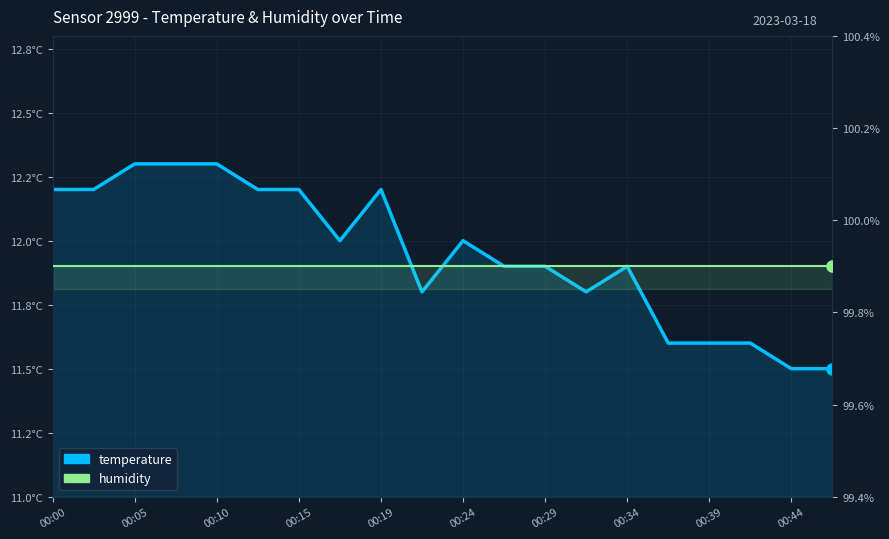

True or false: temperature and humidity intersect in this chart.

False